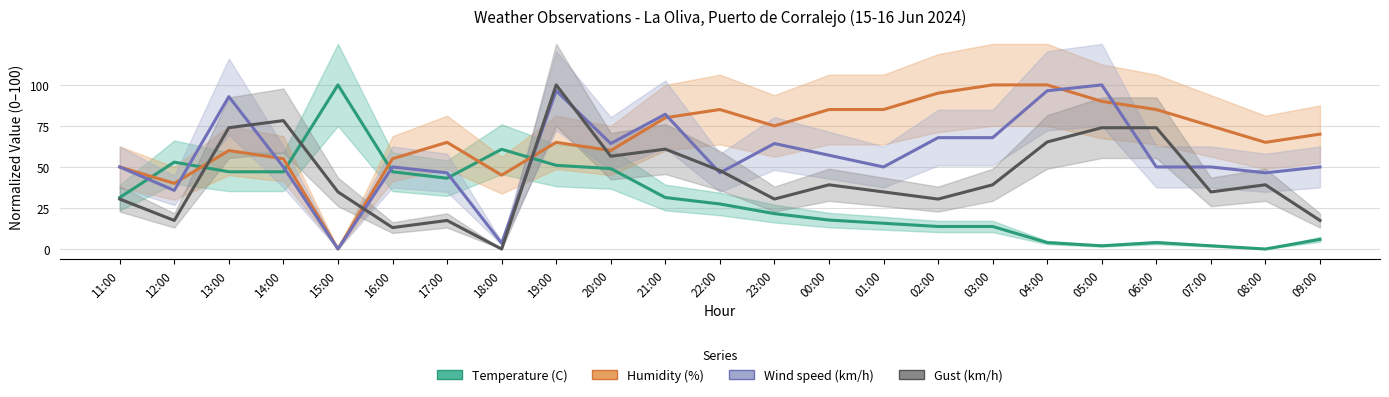

What is the difference between the Temperature (C) values at 16:00 and 09:00?

41.2